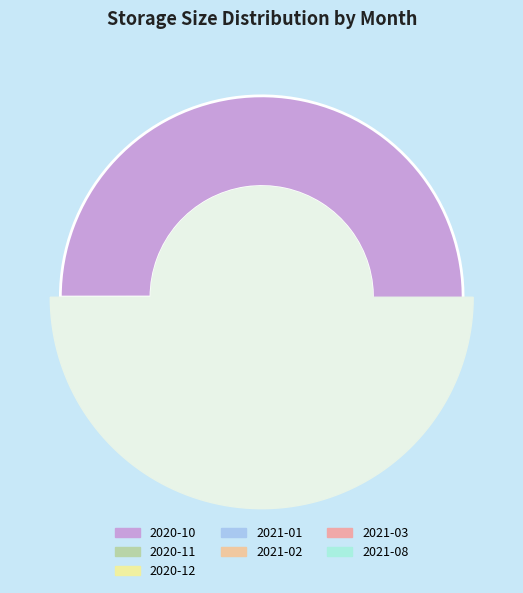

What percentage do 2020-11 and 2021-02 together represent?

7.7%